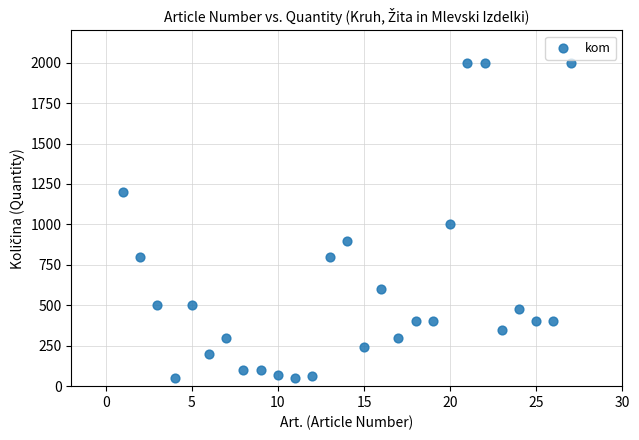

What Y value in the scatter plot is closest to 1025?

1000